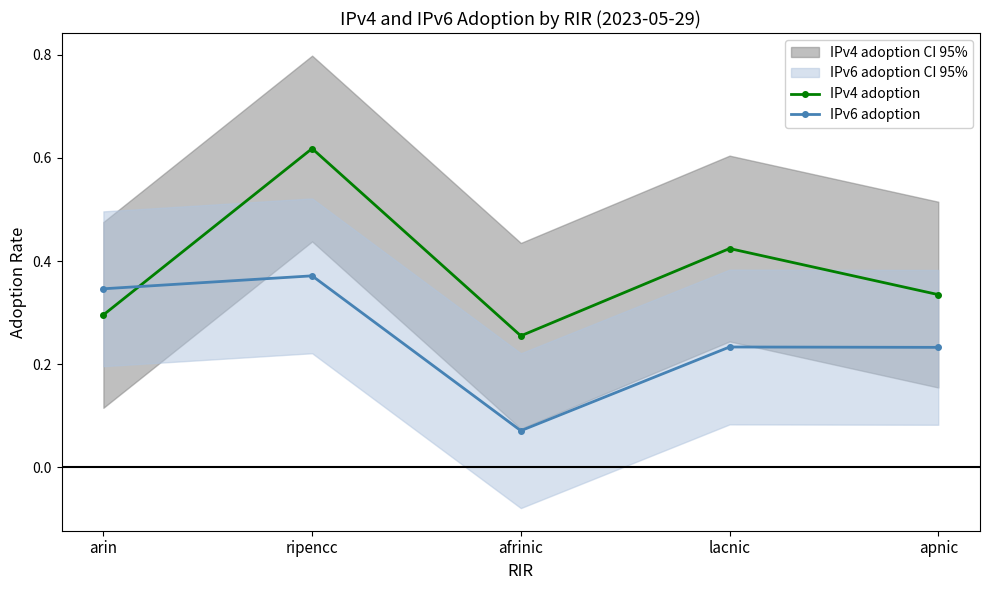

What is the total value across all series at ripencc?

1.0